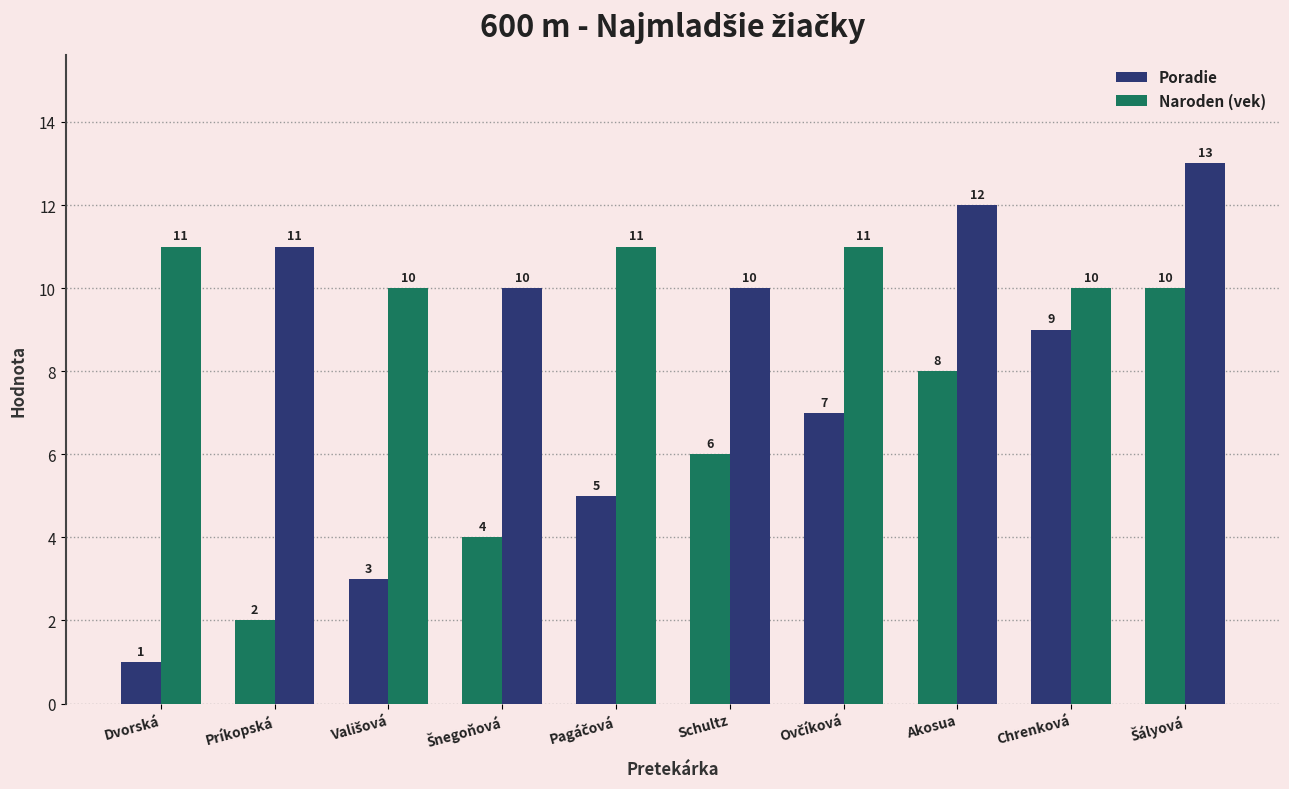

Is the value of Naroden (vek) at Pagáčová greater than the value of Poradie at Príkopská?

Yes